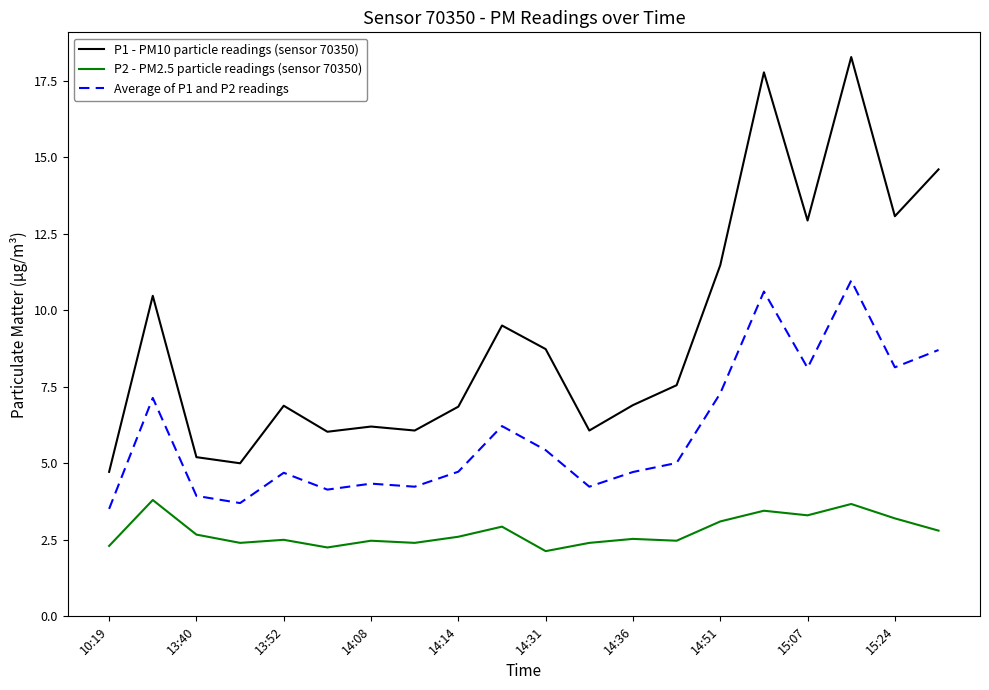

True or false: Average of P1 and P2 readings and P1 - PM10 particle readings (sensor 70350) intersect in this chart.

False